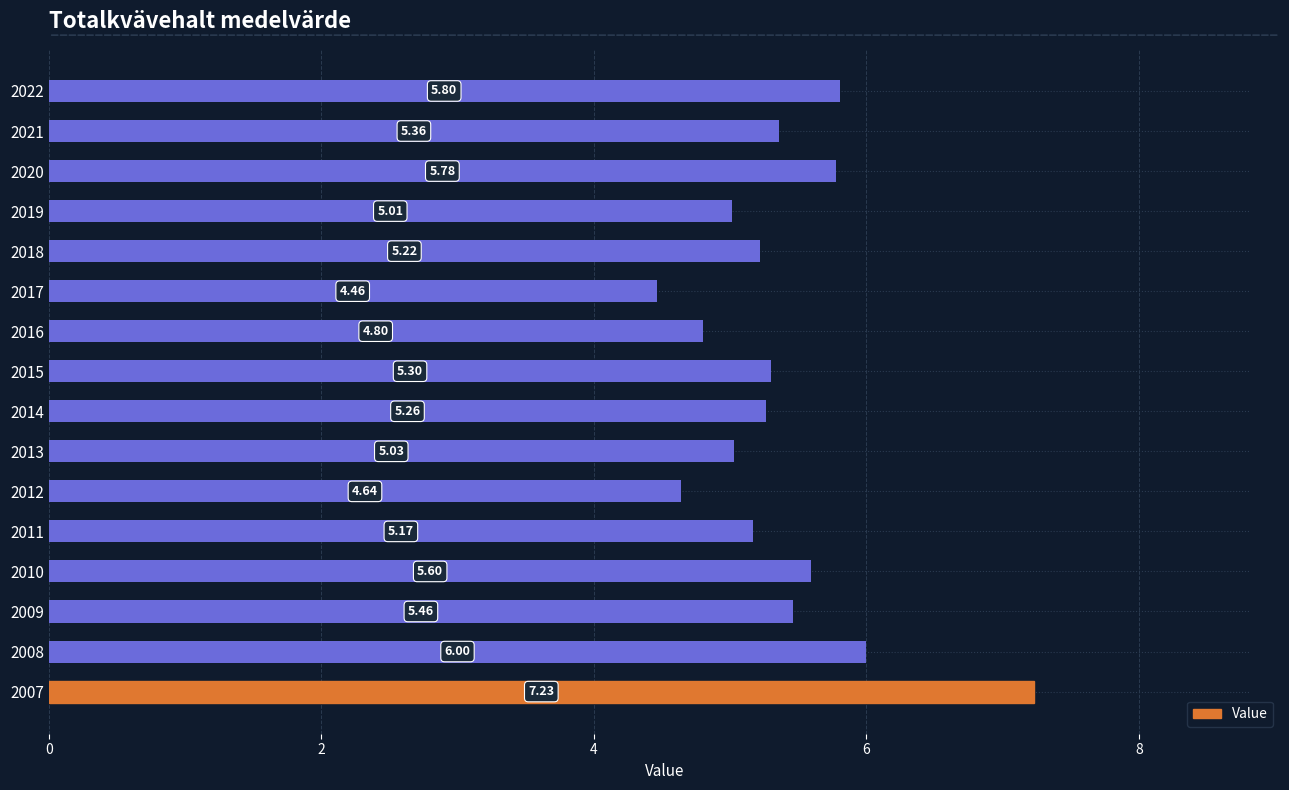

Are the bars horizontal?

Yes